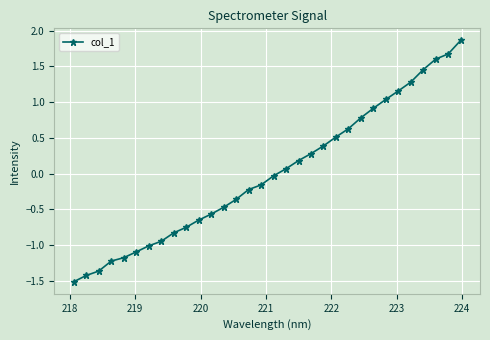

Count the number of categories in the chart.

32